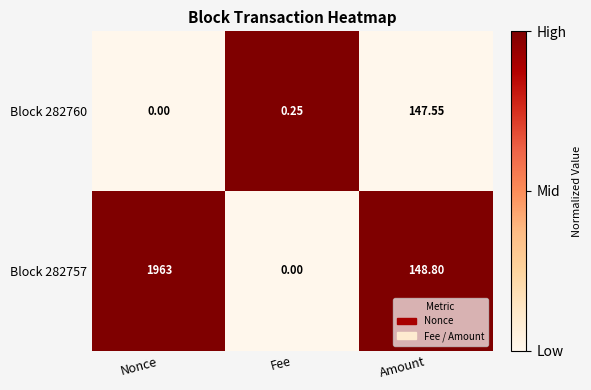

List the labels in order of Block 282757 value, largest first.

Nonce, Amount, Fee